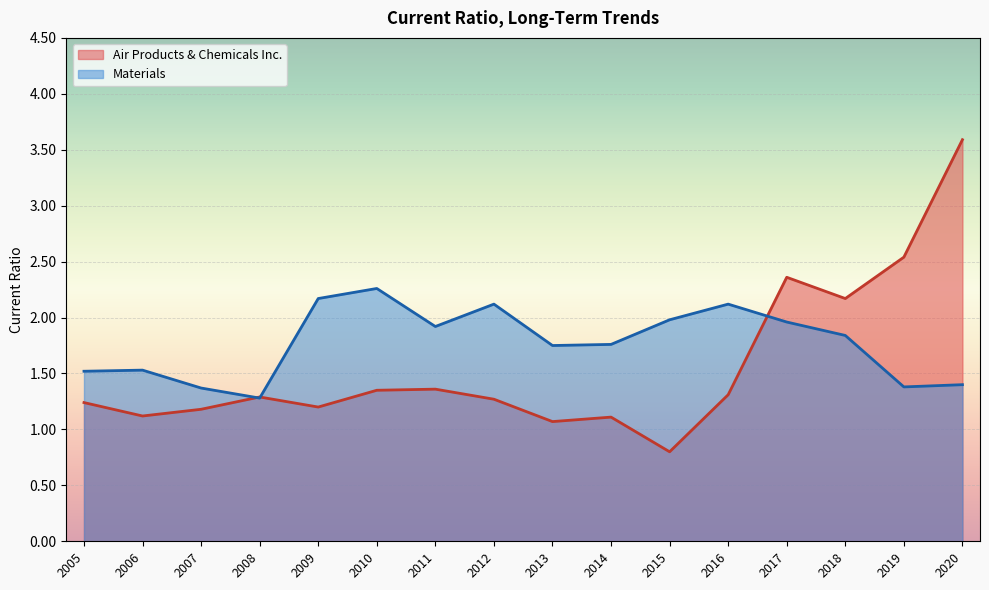

Is the value of Materials at 2017 greater than the value of Air Products & Chemicals Inc. at 2007?

Yes